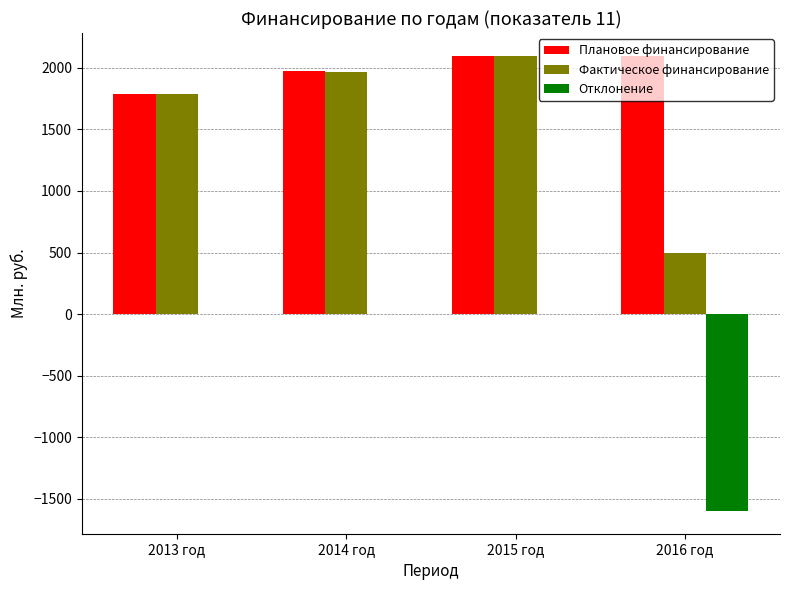

Count the number of data series in this chart.

3